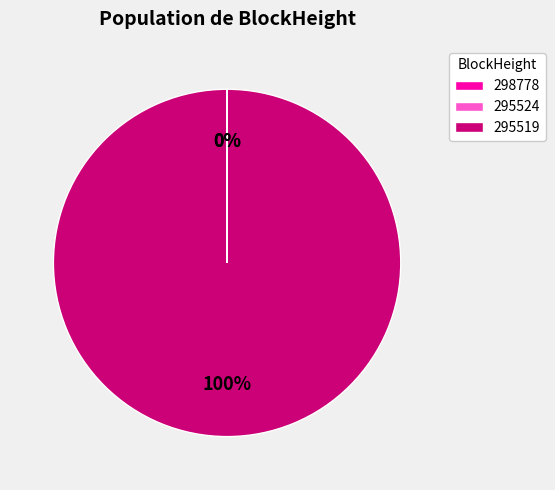

How many slices are in this pie chart?

3